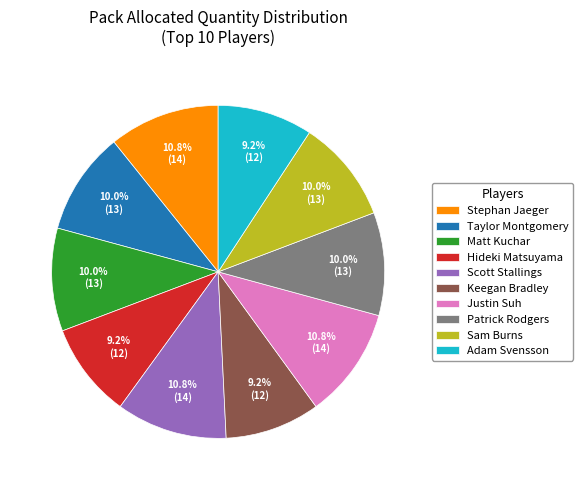

Is Justin Suh the majority of the pie?

No